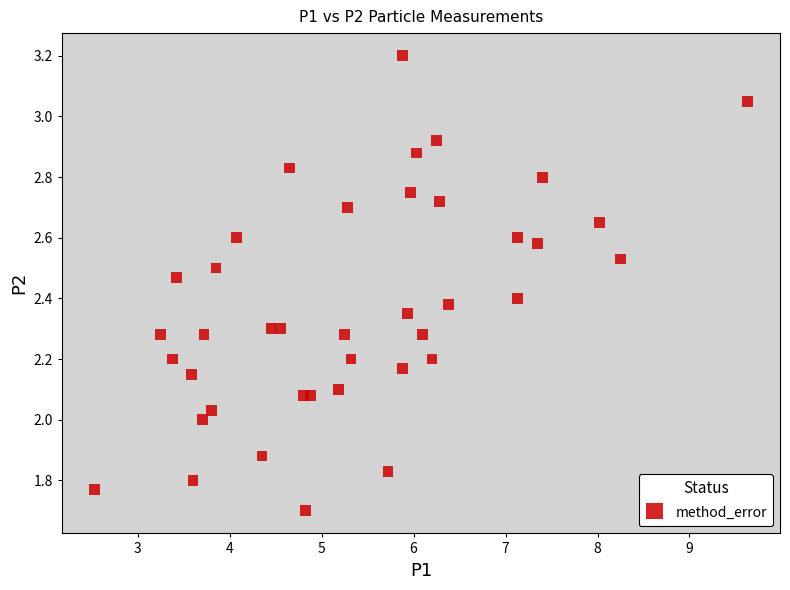

What is the range of X values (max minus min)?

7.1